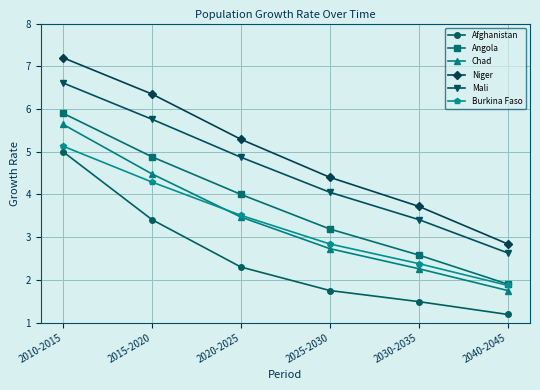

True or false: Angola and Niger cross at least once.

False